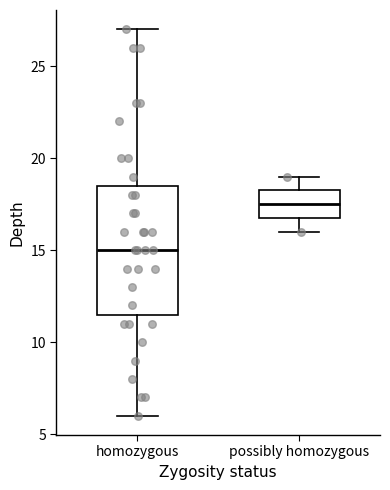

Reading left to right, transcribe this box plot: for each box, give where its median line is, the range the box spans, and where its two whiskers end, as read against the y-axis. The values are not printed on the chart, so give them approximately, as read against the axis.

homozygous: median 15.0, box 11.5 to 18.5, whiskers 6.0 to 27.0
possibly homozygous: median 17.5, box 17.0 to 18.5, whiskers 16.0 to 19.0